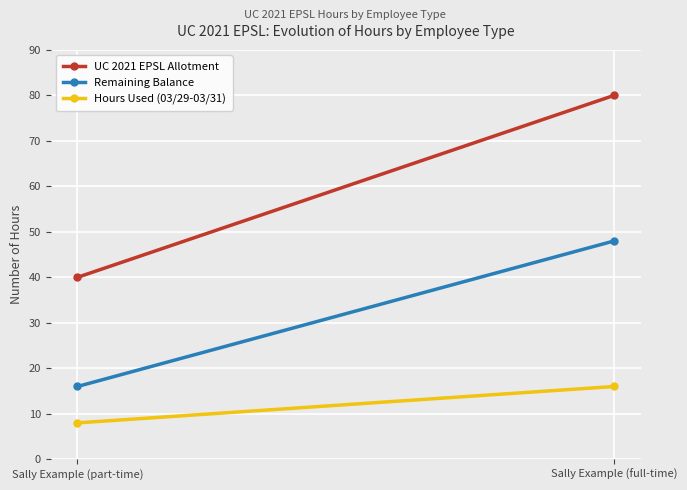

Reading left to right, transcribe all the data shown in this chart.

UC 2021 EPSL Allotment: 40	80
Remaining Balance: 16	48
Hours Used (03/29-03/31): 8	16